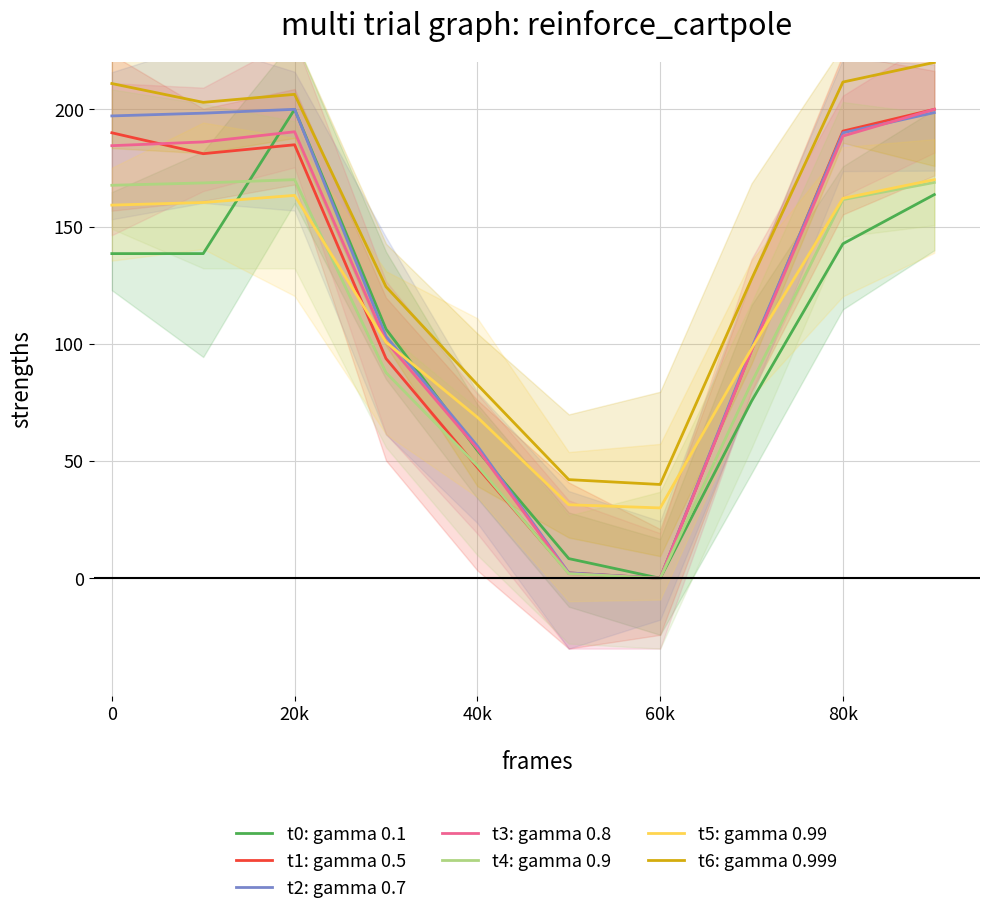

The t4: gamma 0.9 series shows 79.7 at 0. True or false?

False